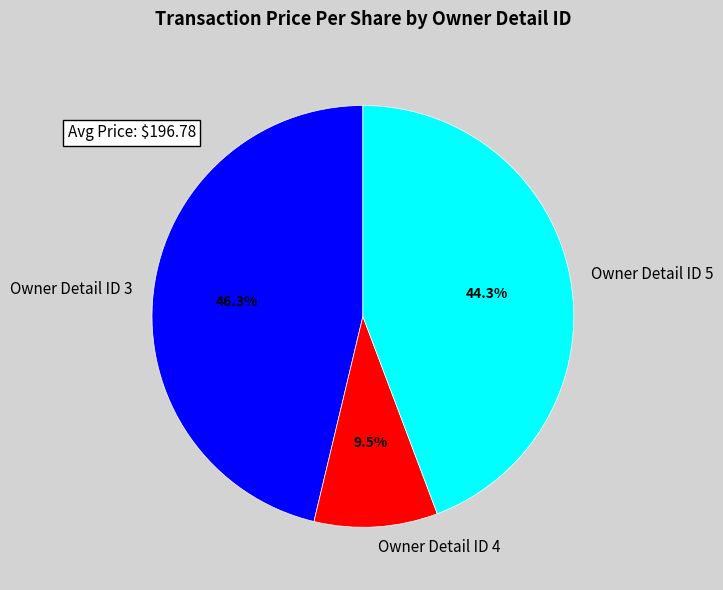

Is there any slice that represents more than half of the pie?

No